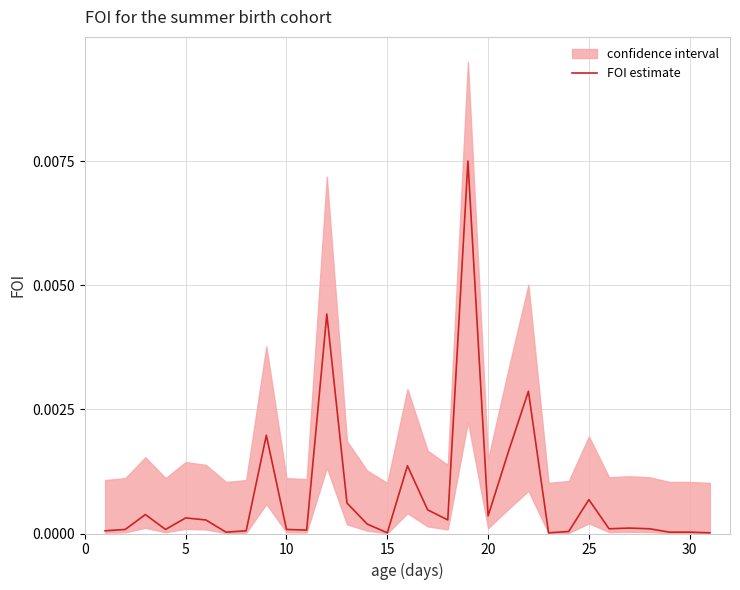

True or false: the data shows 0.0 at 17.

False